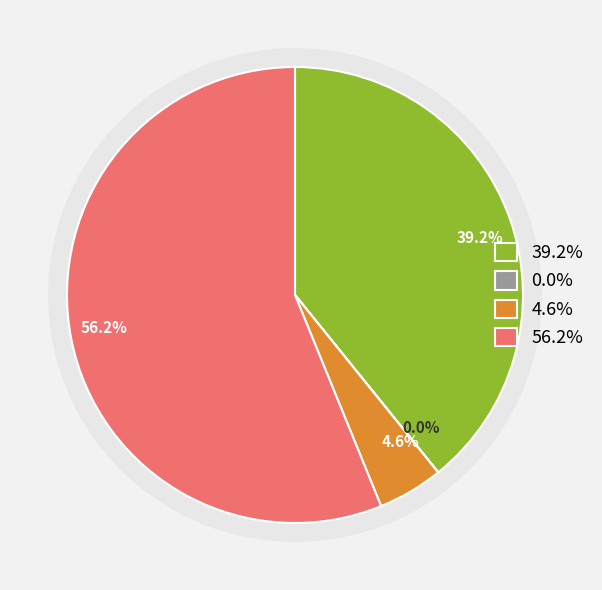

Is there any slice that represents more than half of the pie?

Yes